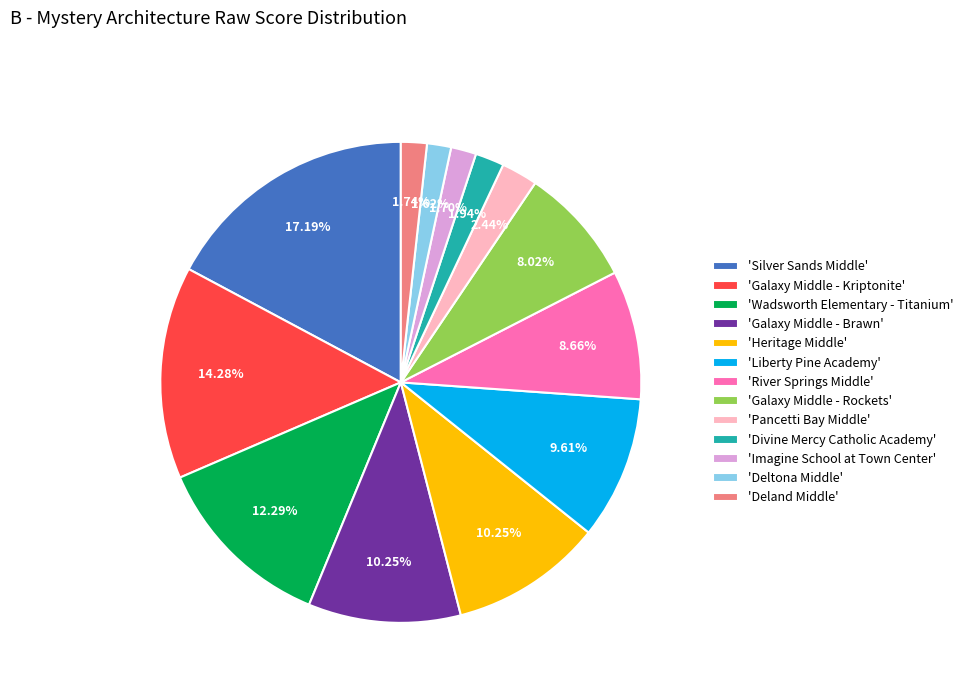

Between 'Liberty Pine Academy' and 'River Springs Middle', which is larger?

'Liberty Pine Academy'